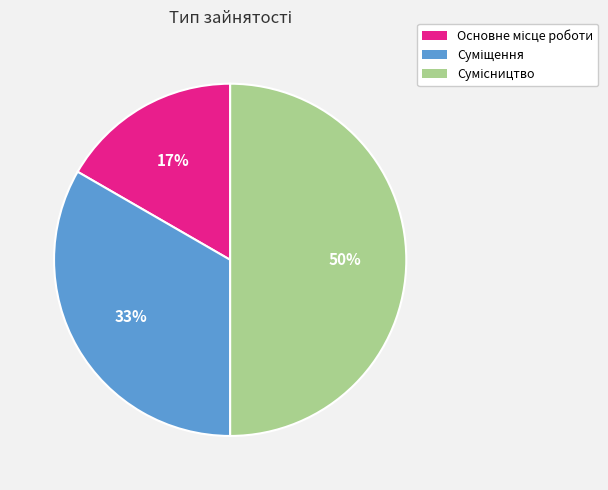

To the nearest percent, what is the average slice percentage?

33%